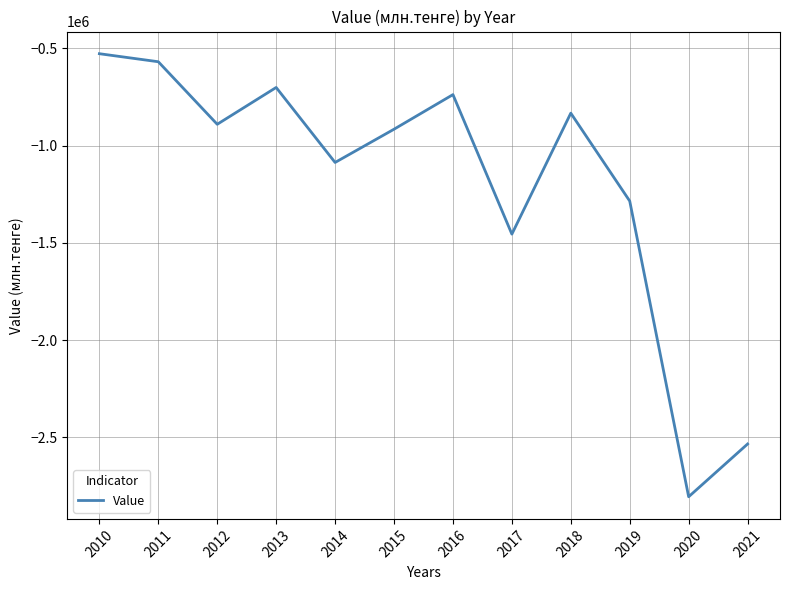

What is the change in value from 2010 to 2011?

-41354.3